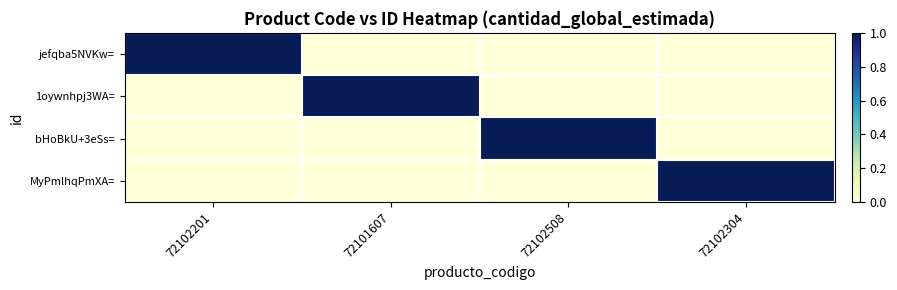

What is the maximum value shown in the chart?

1